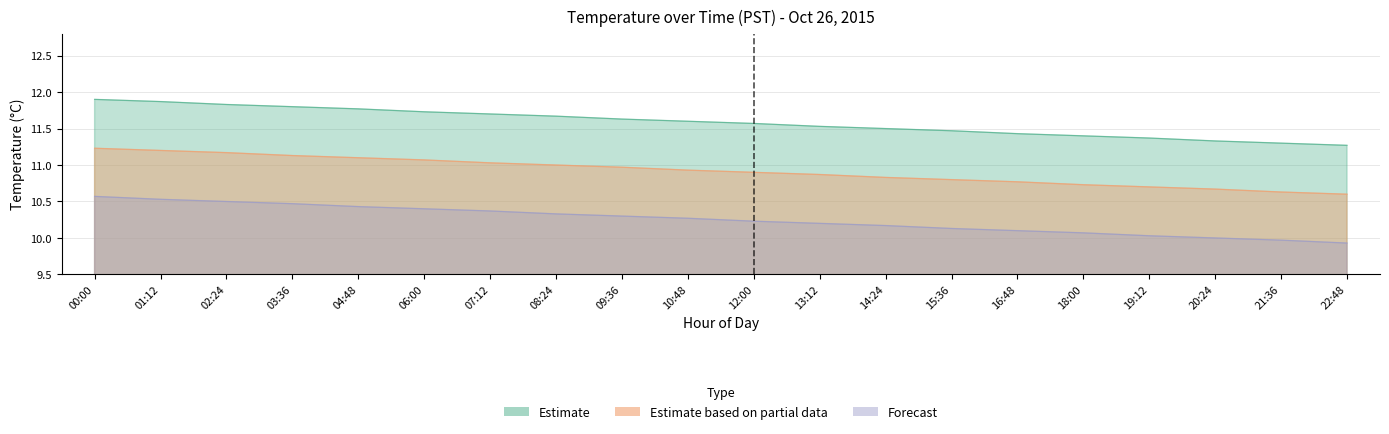

List the labels in order of Estimate based on partial data value, smallest first.

22:48, 21:36, 20:24, 19:12, 18:00, 16:48, 15:36, 14:24, 13:12, 12:00, 10:48, 09:36, 08:24, 07:12, 06:00, 04:48, 03:36, 02:24, 01:12, 00:00